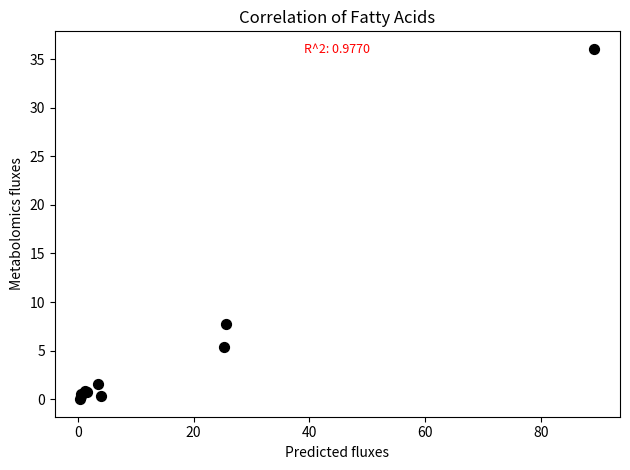

What Y value in the scatter plot is closest to 18?

7.7